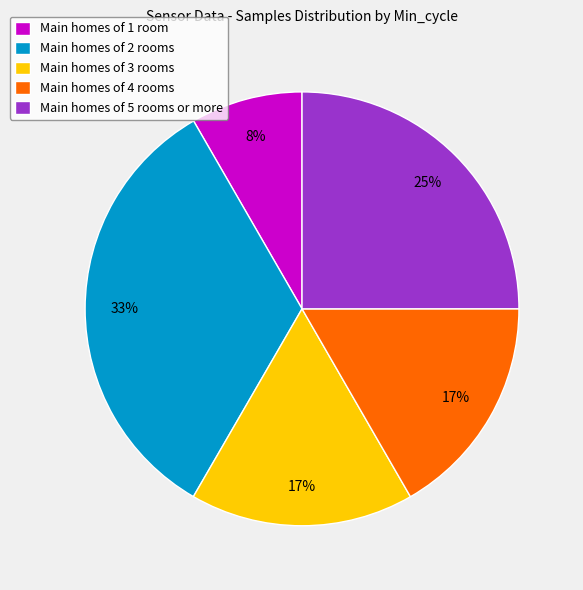

Do Main homes of 4 rooms and Main homes of 3 rooms together represent more than half of the pie?

No